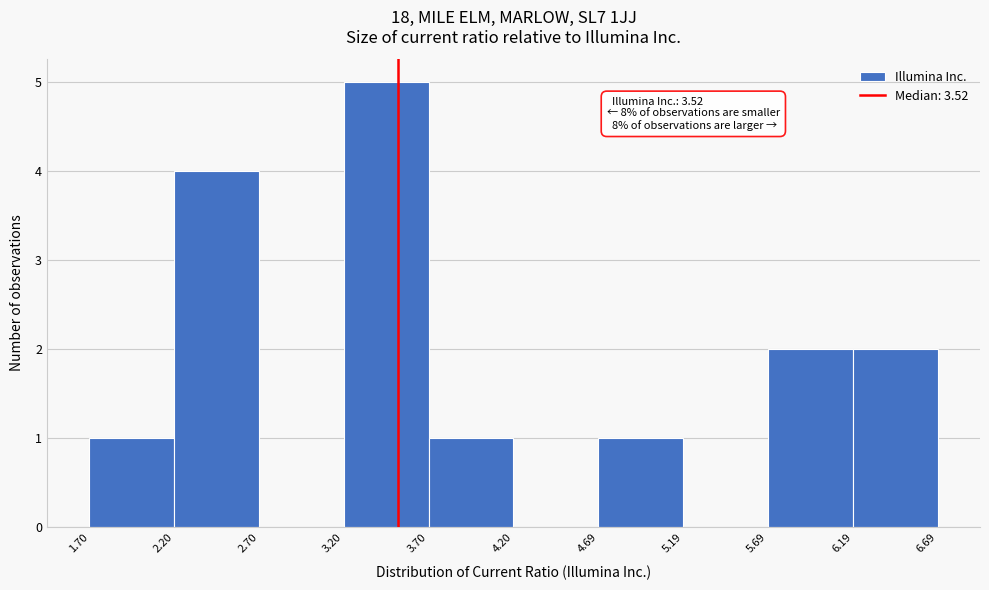

Which range on the x-axis has the tallest bar?

3.20 to 3.70